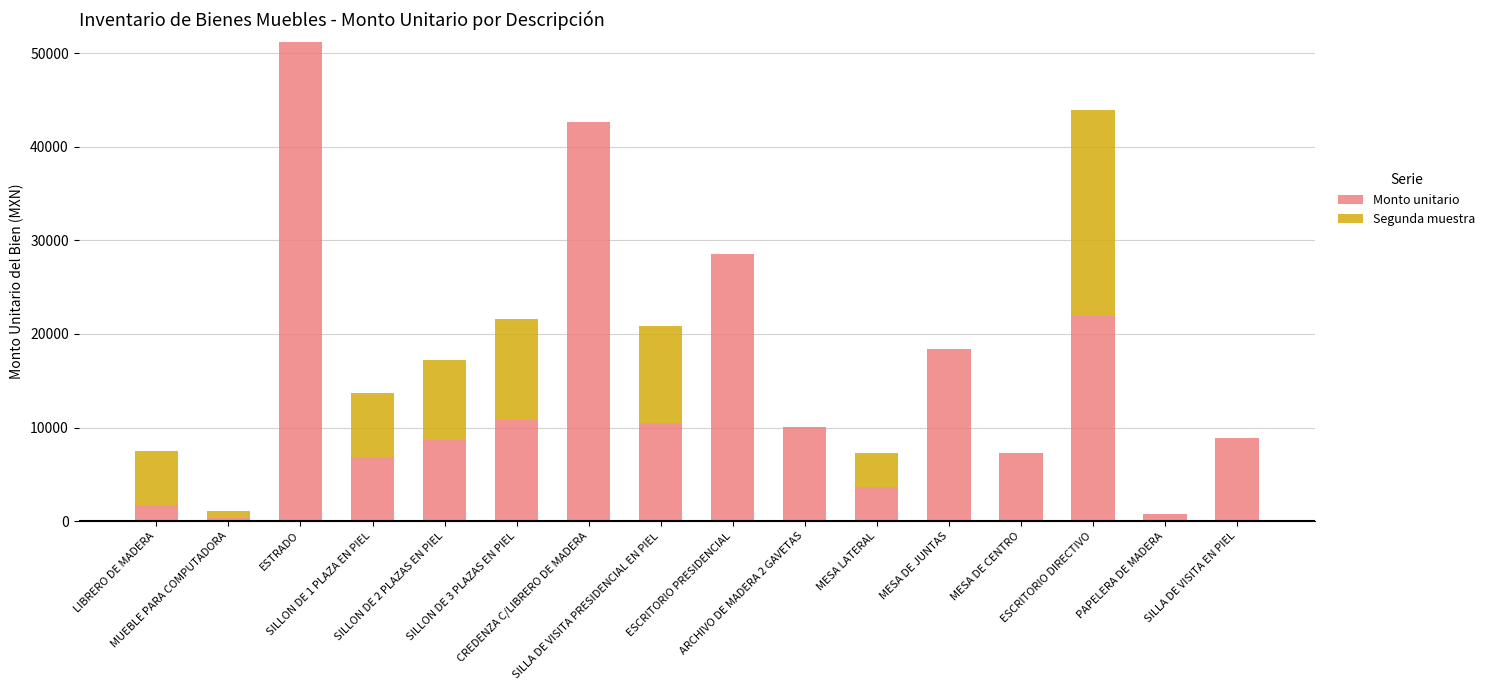

What is the highest value of the Monto unitario series?

51175.0